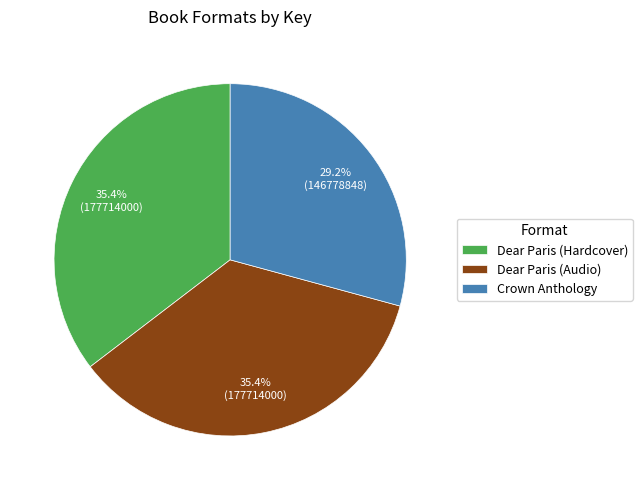

What percentage is the Dear Paris (Hardcover) slice, to the nearest percent?

35%